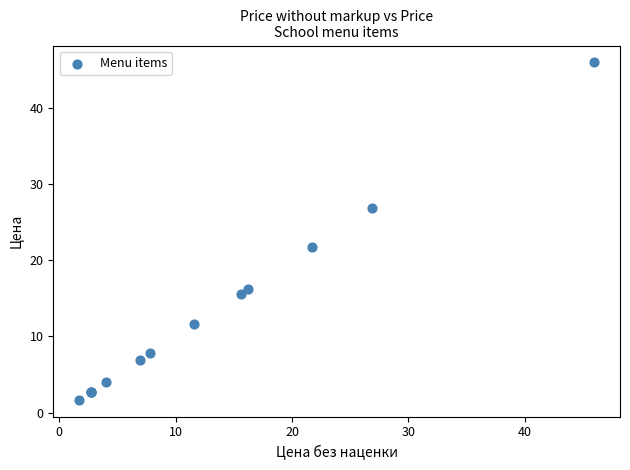

What Y value in the scatter plot is closest to 23?

21.7